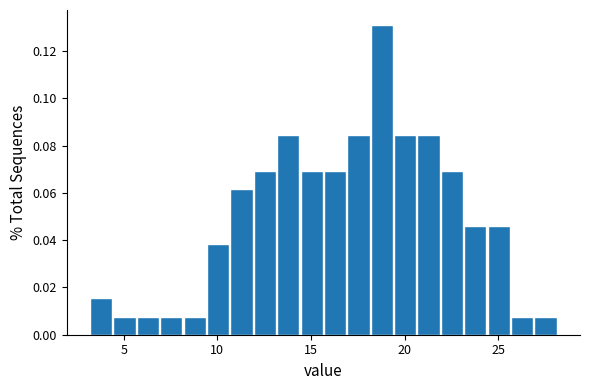

Read against the x-axis, roughly where is the centre of the tallest bar?

19.0